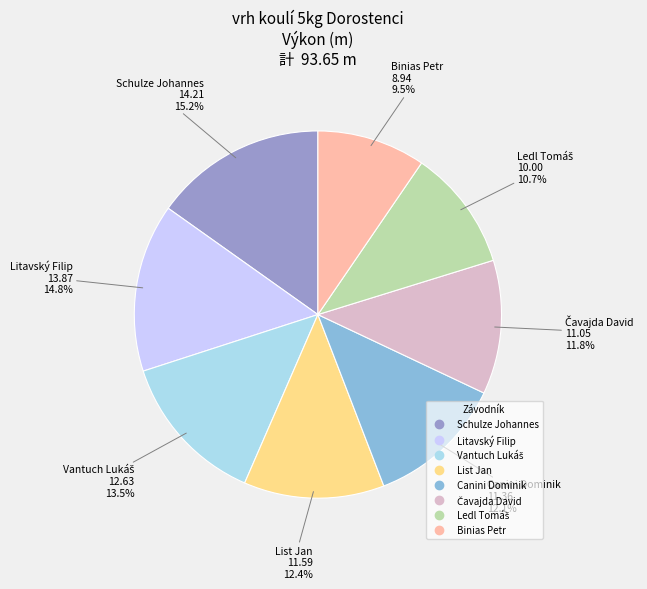

Does any single category account for the majority?

No